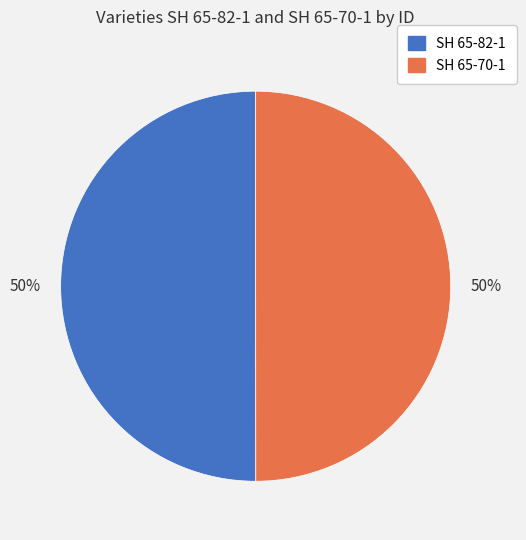

How many segments does this pie chart have?

2